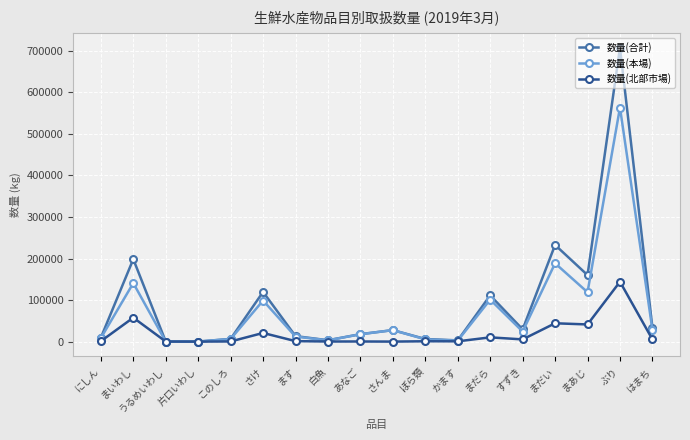

Count the number of categories in the chart.

18